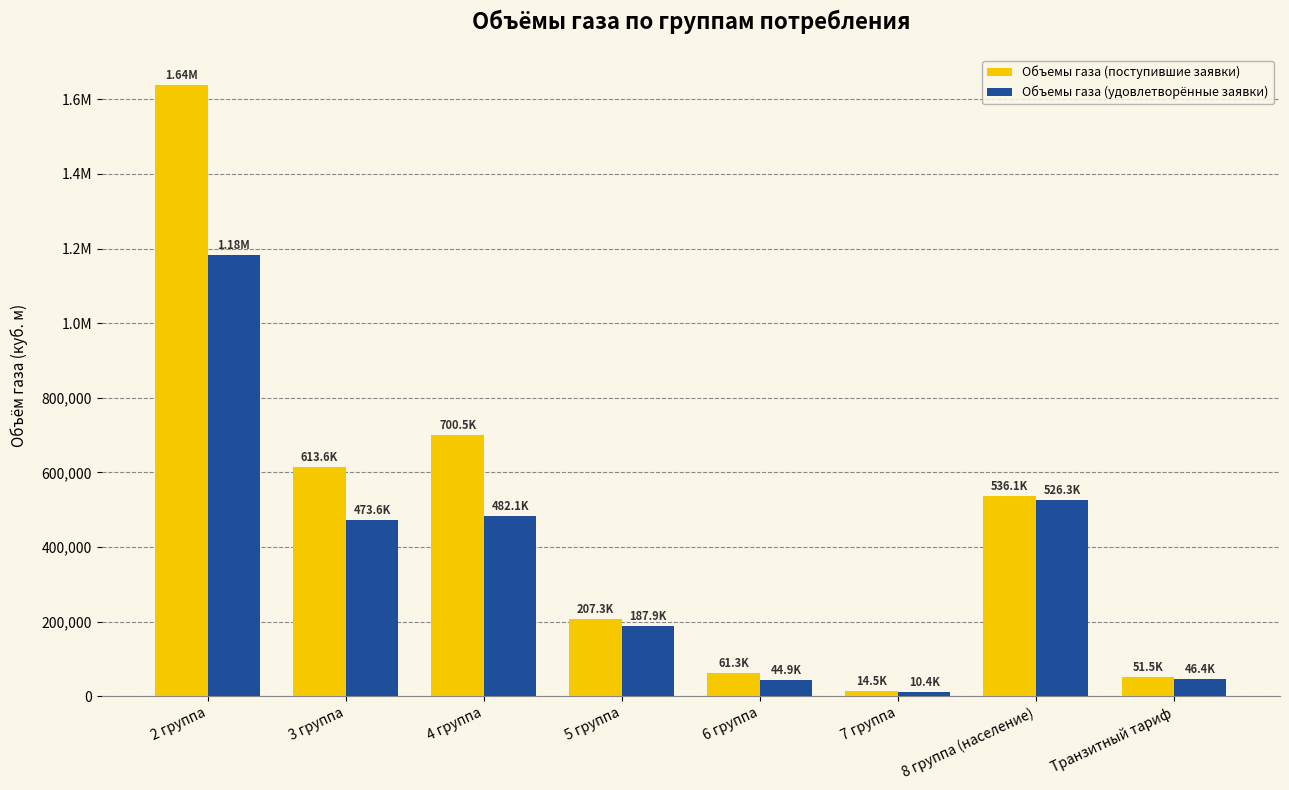

What are all the series names shown in the legend?

Объемы газа (поступившие заявки), Объемы газа (удовлетворённые заявки)